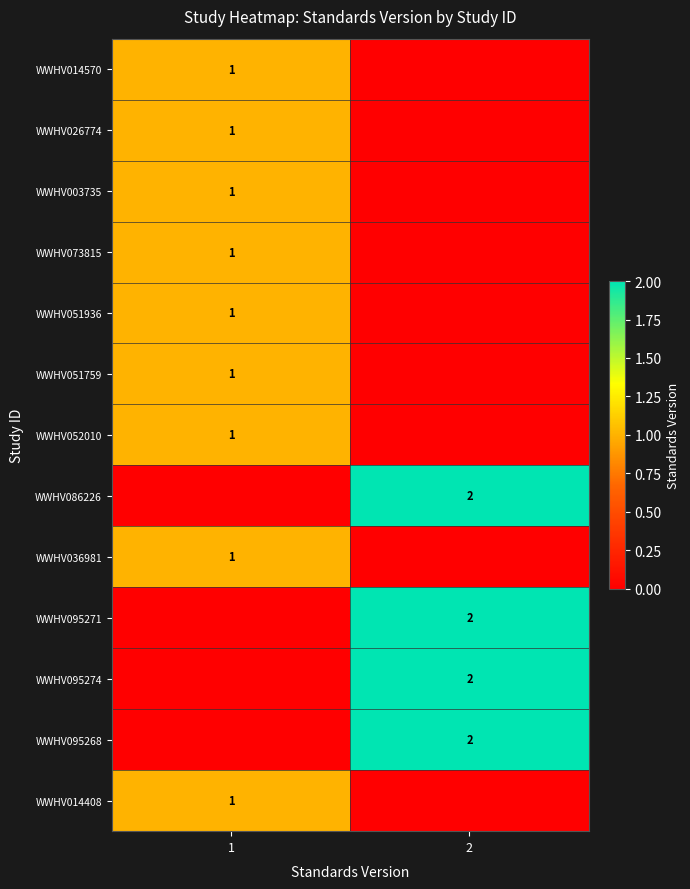

True or false: WWHV014408 has a value of 1 at 1.

True